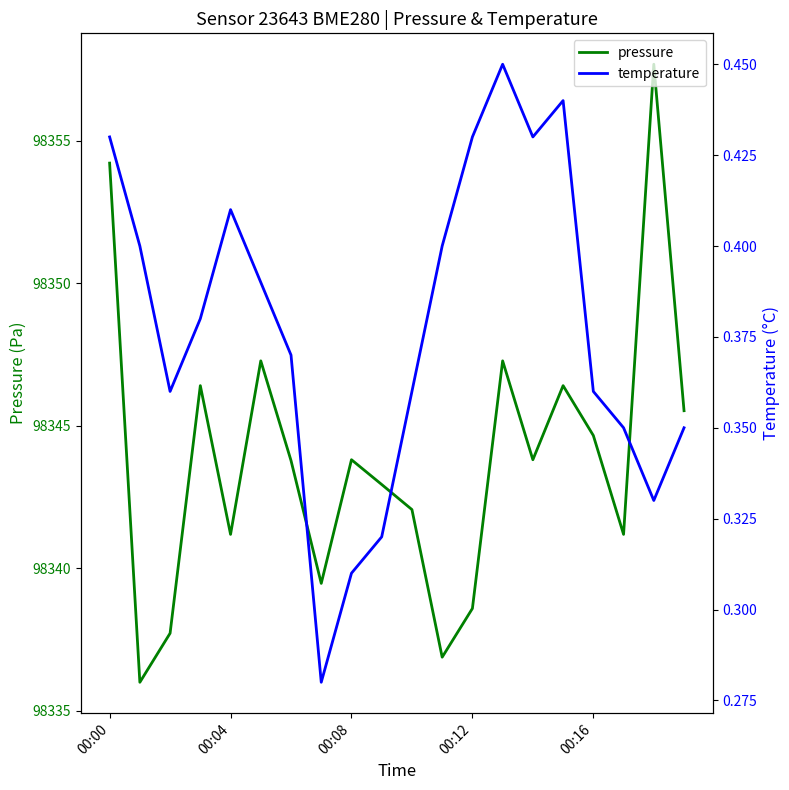

Is this an area chart (filled region under the line)?

No